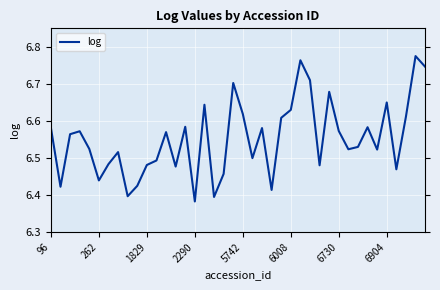

Does the chart have visible grid lines?

Yes